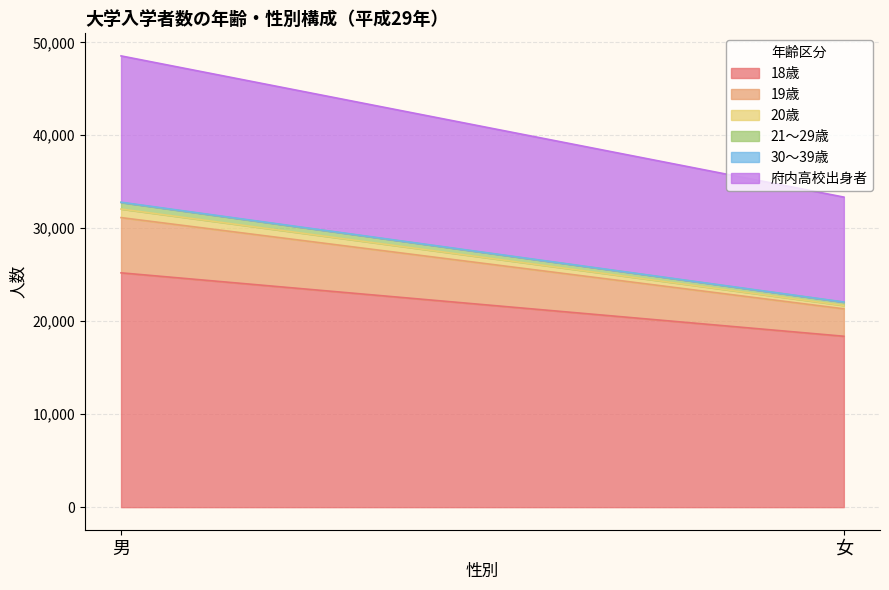

Is it true that 府内高校出身者 equals 7381 at 男?

False